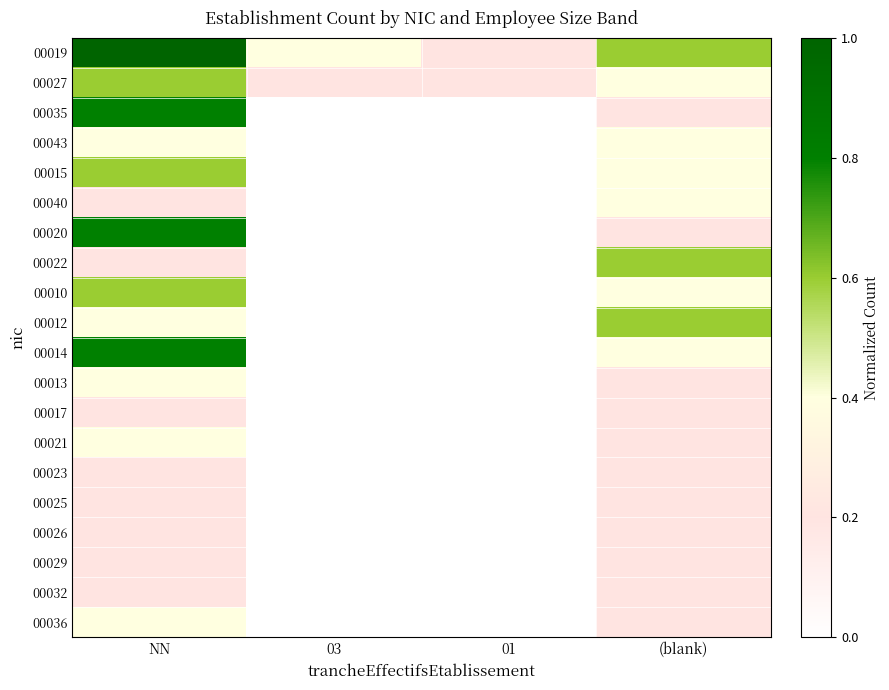

Reading left to right, list all the values displayed in this chart.

00019: NN=1.0	03=0.4	01=0.2	(blank)=0.6
00027: NN=0.6	03=0.2	01=0.2	(blank)=0.4
00035: NN=0.8	03=0.0	01=0.0	(blank)=0.2
00043: NN=0.4	03=0.0	01=0.0	(blank)=0.4
00015: NN=0.6	03=0.0	01=0.0	(blank)=0.4
00040: NN=0.2	03=0.0	01=0.0	(blank)=0.4
00020: NN=0.8	03=0.0	01=0.0	(blank)=0.2
00022: NN=0.2	03=0.0	01=0.0	(blank)=0.6
00010: NN=0.6	03=0.0	01=0.0	(blank)=0.4
00012: NN=0.4	03=0.0	01=0.0	(blank)=0.6
00014: NN=0.8	03=0.0	01=0.0	(blank)=0.4
00013: NN=0.4	03=0.0	01=0.0	(blank)=0.2
00017: NN=0.2	03=0.0	01=0.0	(blank)=0.2
00021: NN=0.4	03=0.0	01=0.0	(blank)=0.2
00023: NN=0.2	03=0.0	01=0.0	(blank)=0.2
00025: NN=0.2	03=0.0	01=0.0	(blank)=0.2
00026: NN=0.2	03=0.0	01=0.0	(blank)=0.2
00029: NN=0.2	03=0.0	01=0.0	(blank)=0.2
00032: NN=0.2	03=0.0	01=0.0	(blank)=0.2
00036: NN=0.4	03=0.0	01=0.0	(blank)=0.2